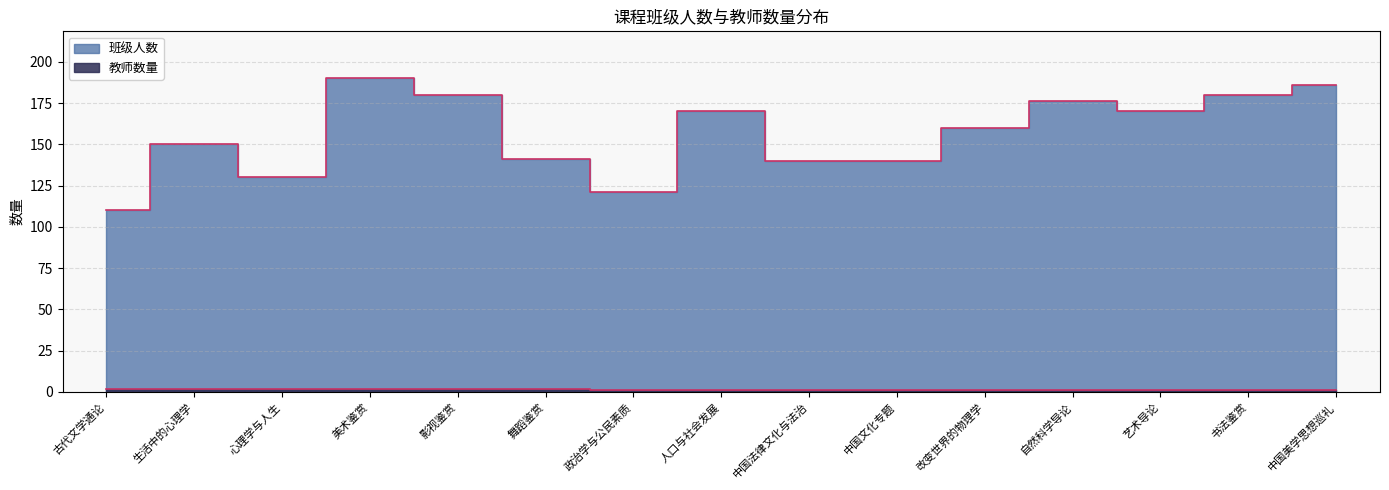

At which label does 班级人数 first exceed 160?

美术鉴赏